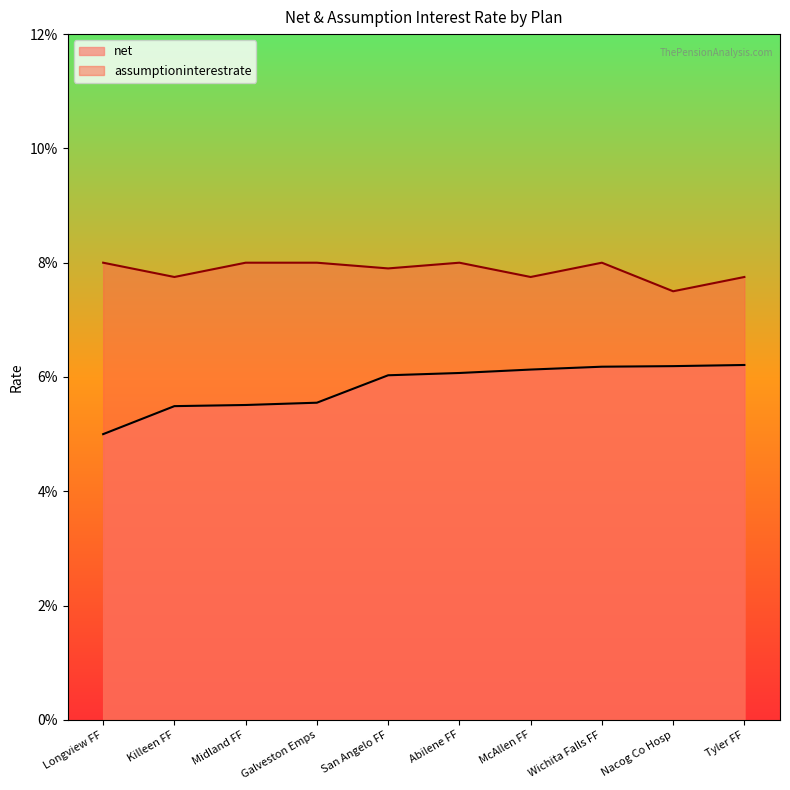

The net series shows 0.1 at Killeen FF. True or false?

True